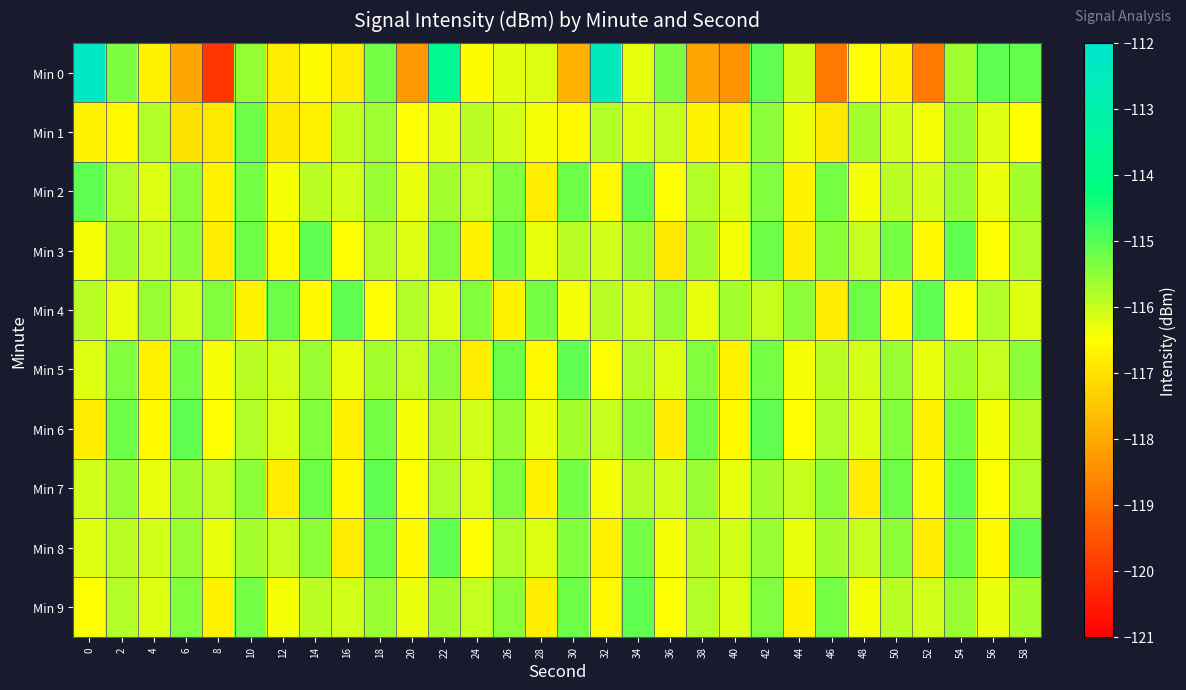

Which series has the widest spread of values?

Min 0